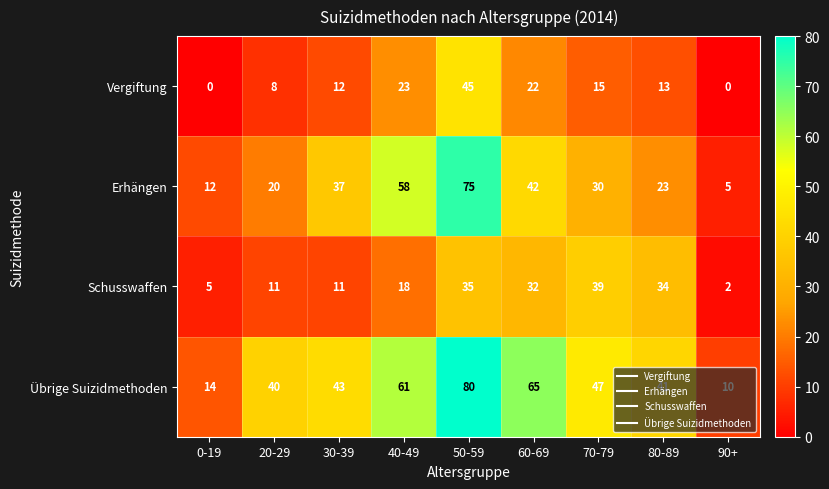

What is the total value across all series at 90+?

17